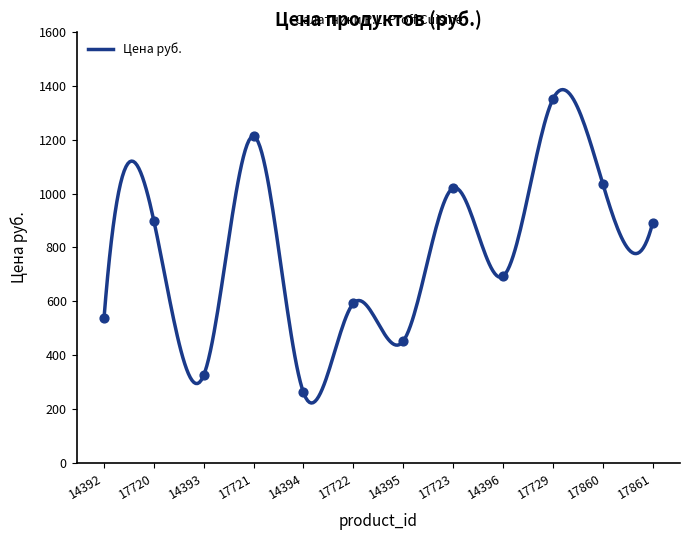

What is the ratio of the value at 14394 to the value at 17861?

0.3